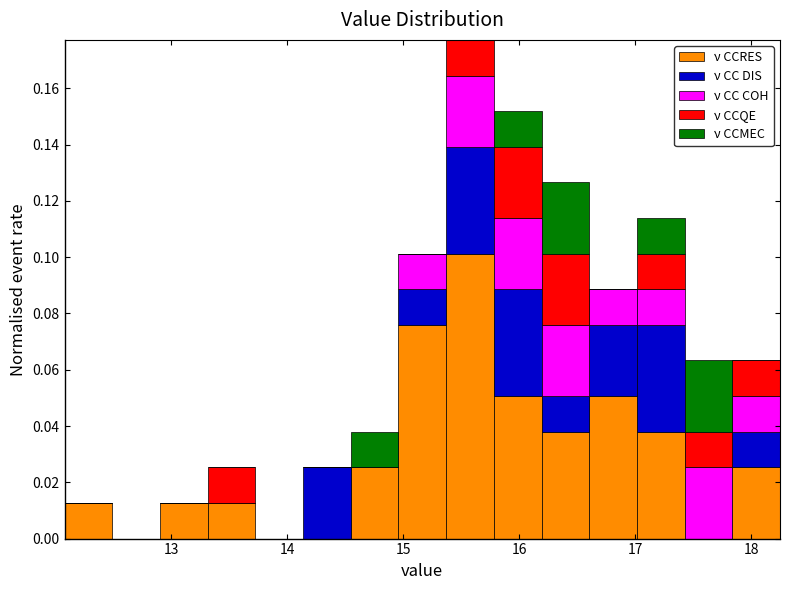

Reading left to right, transcribe this chart: for each stacked bar, give the range it covers on the x-axis and its total height. Neither the bar edges nor the heights are printed on the chart, so give them approximately, as read against the axes.

12.1 to 12.5: 0.012
12.5 to 12.9: 0
12.9 to 13.3: 0.012
13.3 to 13.7: 0.026
13.7 to 14.1: 0
14.1 to 14.5: 0.026
14.5 to 15.0: 0.038
15.0 to 15.4: 0.102
15.4 to 15.8: 0.178
15.8 to 16.2: 0.152
16.2 to 16.6: 0.126
16.6 to 17.0: 0.088
17.0 to 17.4: 0.114
17.4 to 17.8: 0.064
17.8 to 18.3: 0.064